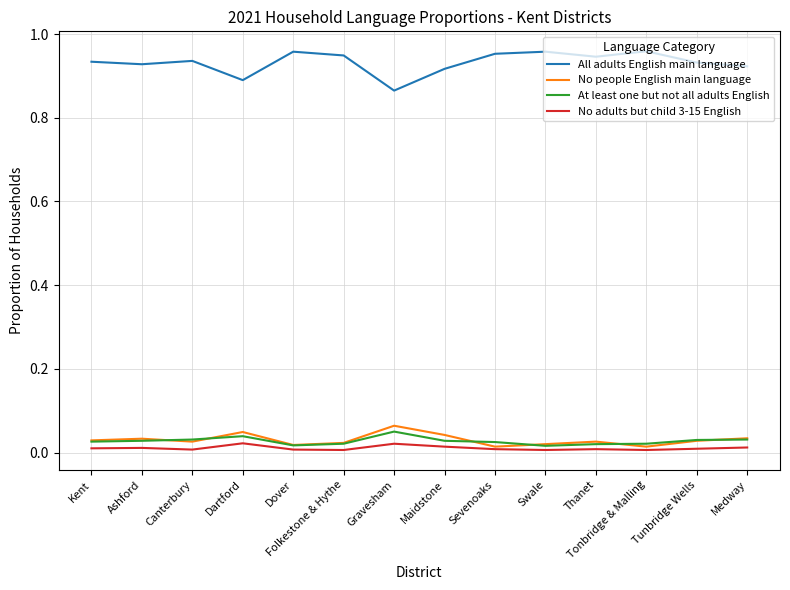

Does the chart have visible grid lines?

Yes